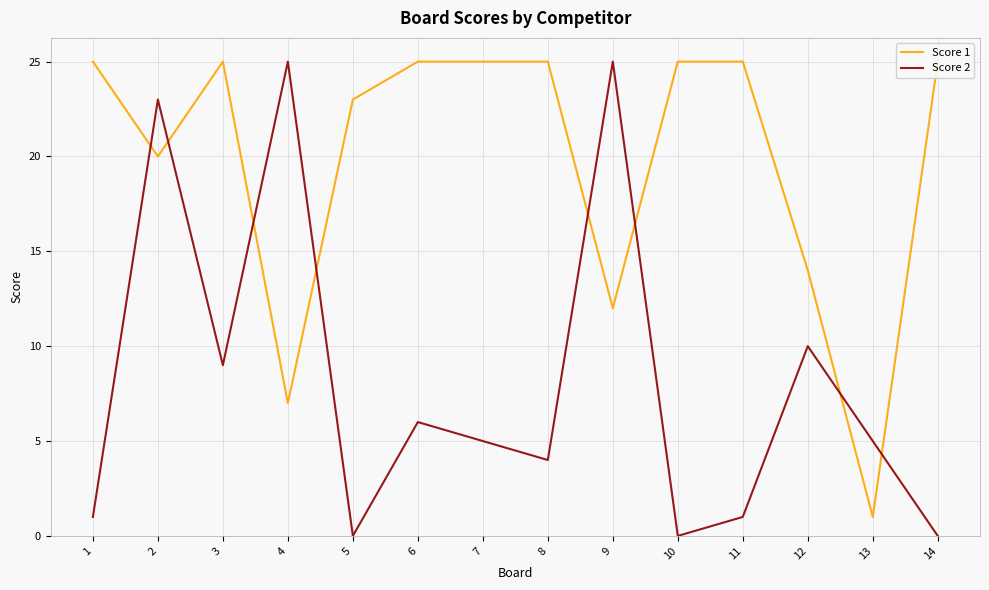

At how many categories does at least one series exceed 16?

12